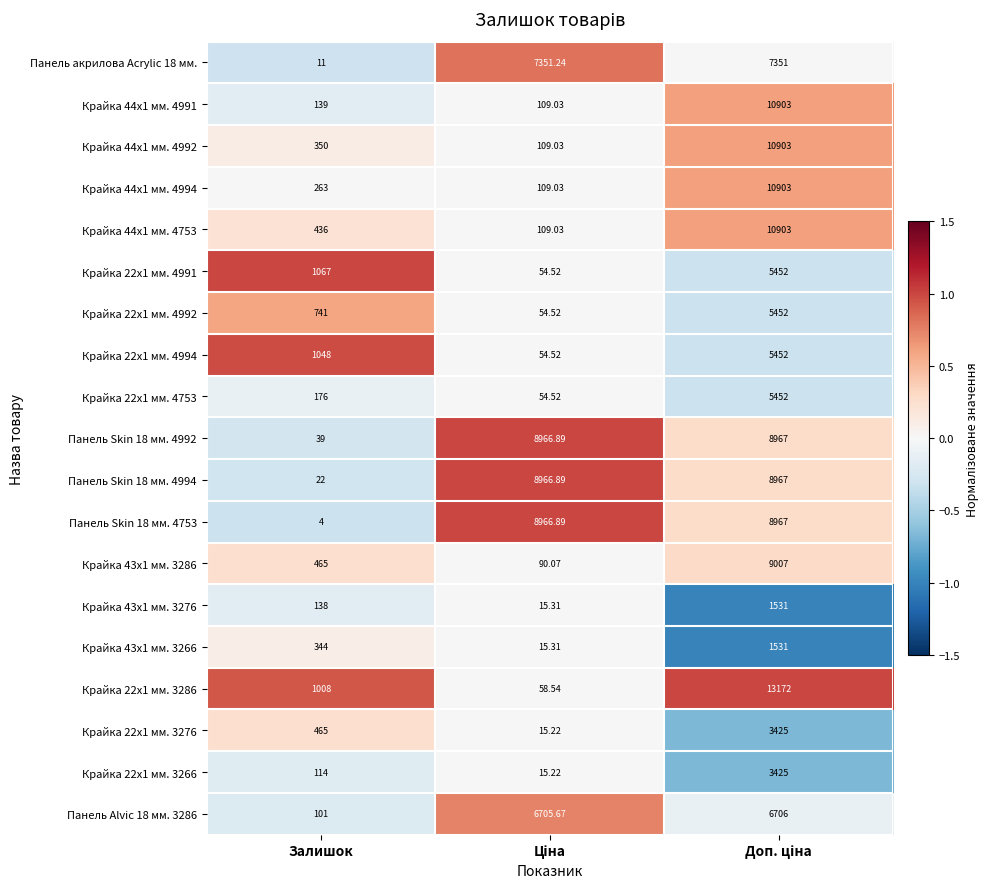

Which category has the lowest value across all series?

Залишок